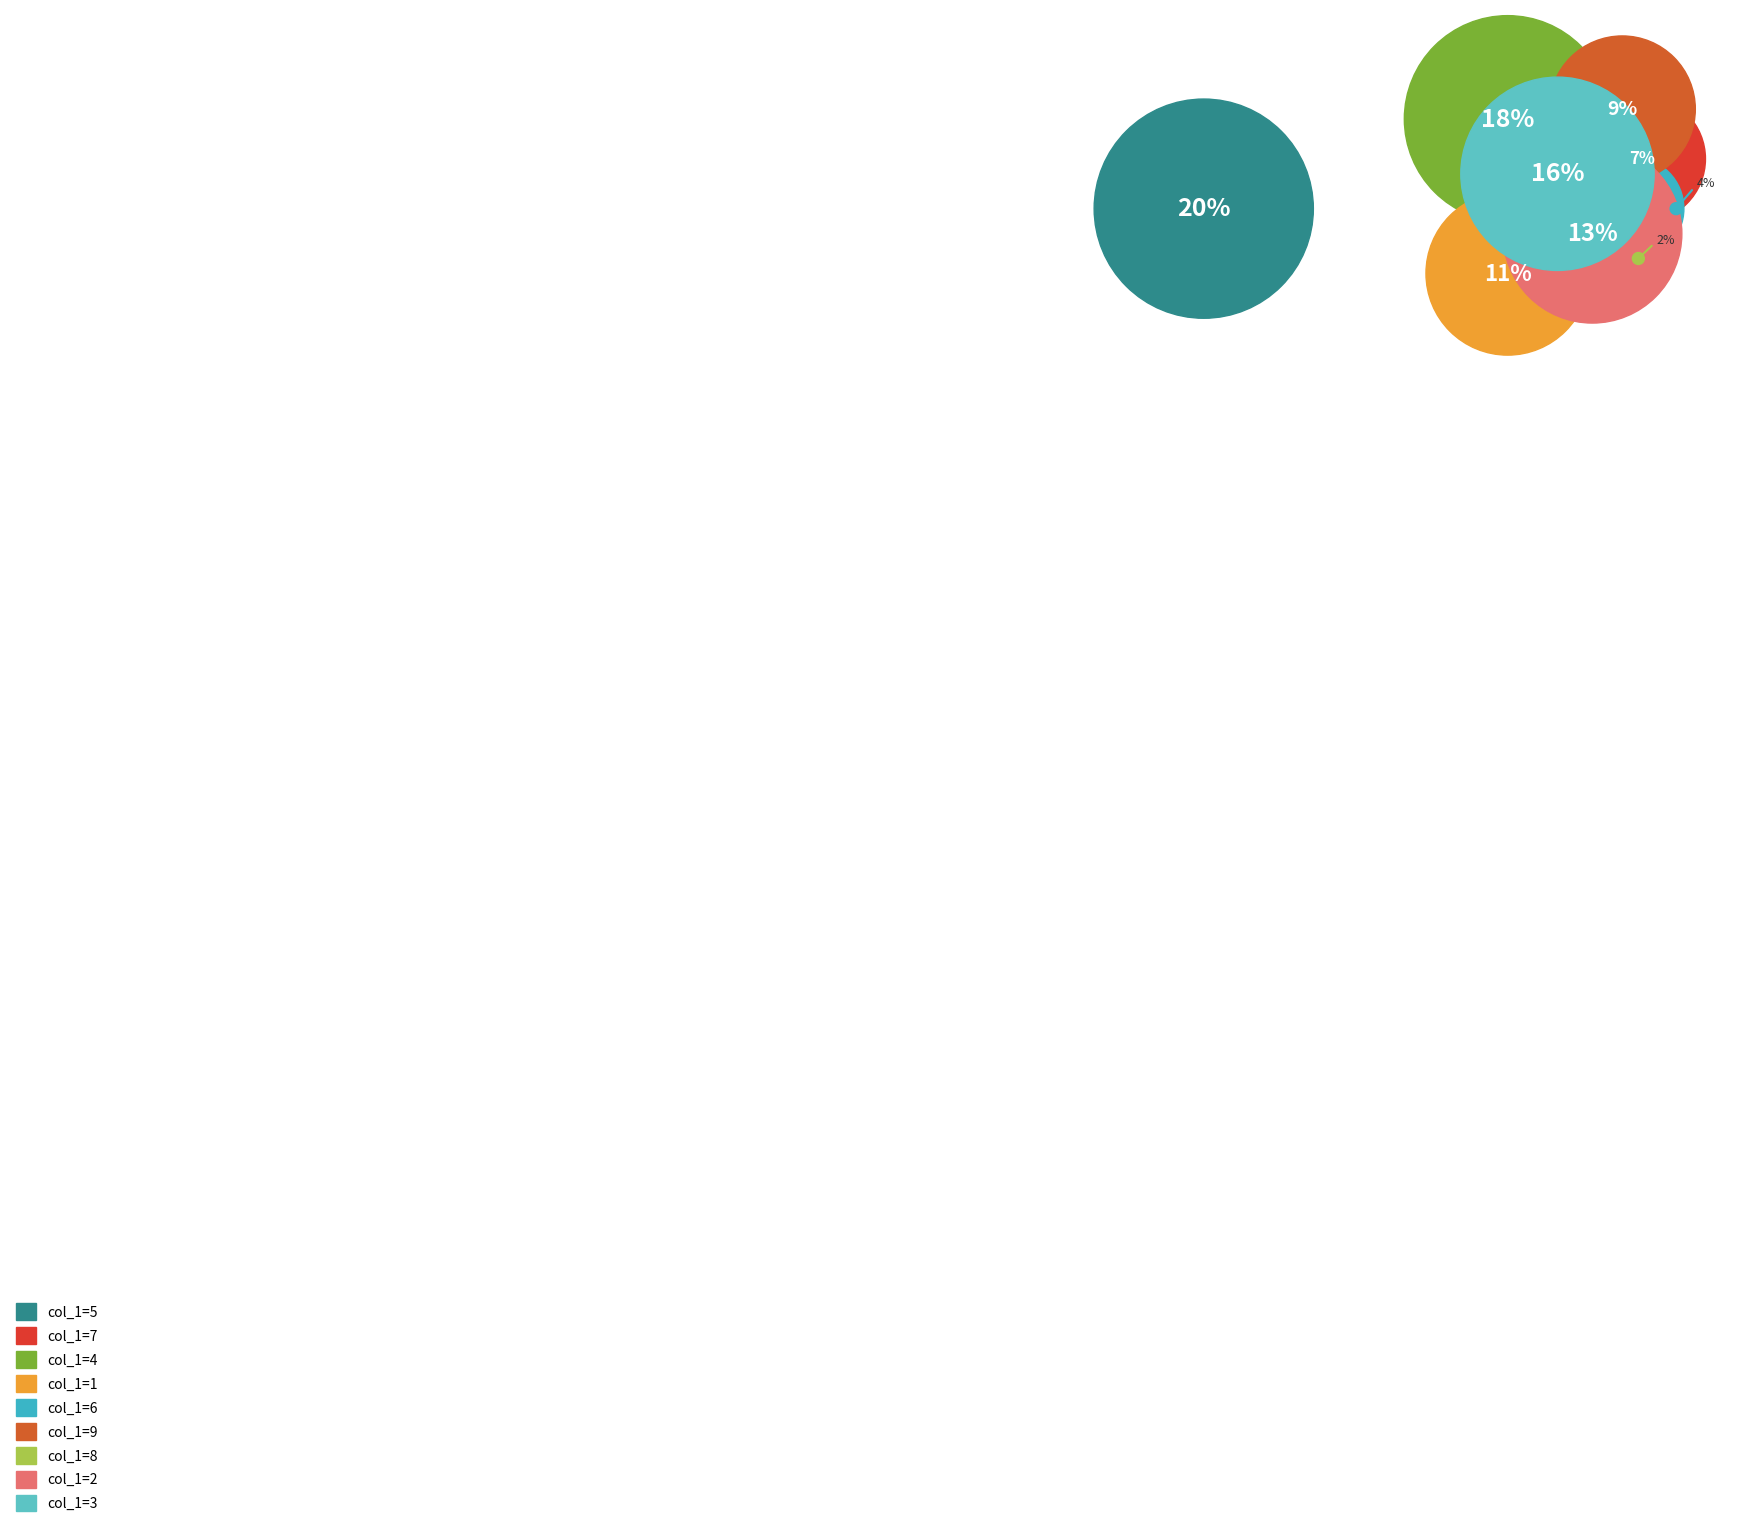

Which category has the smallest portion of the pie?

8